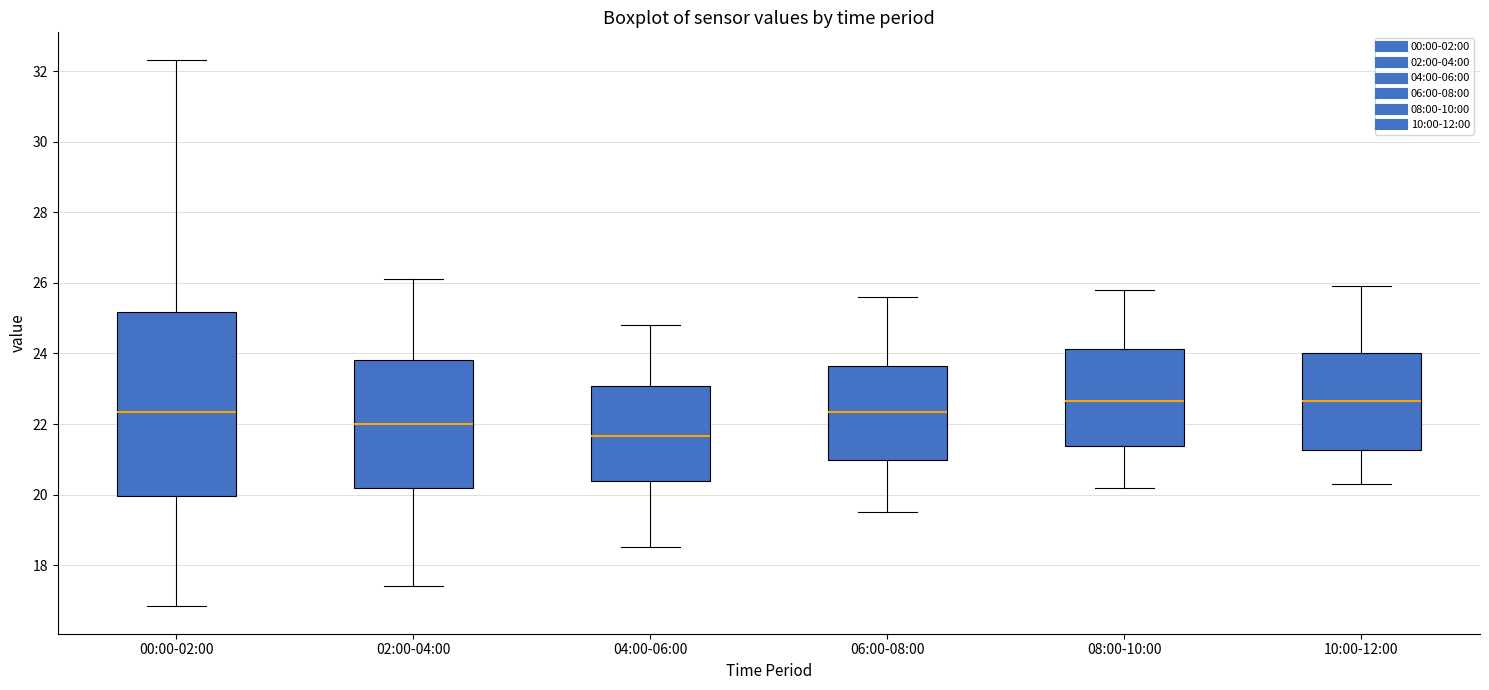

Where does the median line of the box for 10:00-12:00 sit on the y-axis? The values are not printed on the chart, so give them approximately, as read against the axis.

22.6